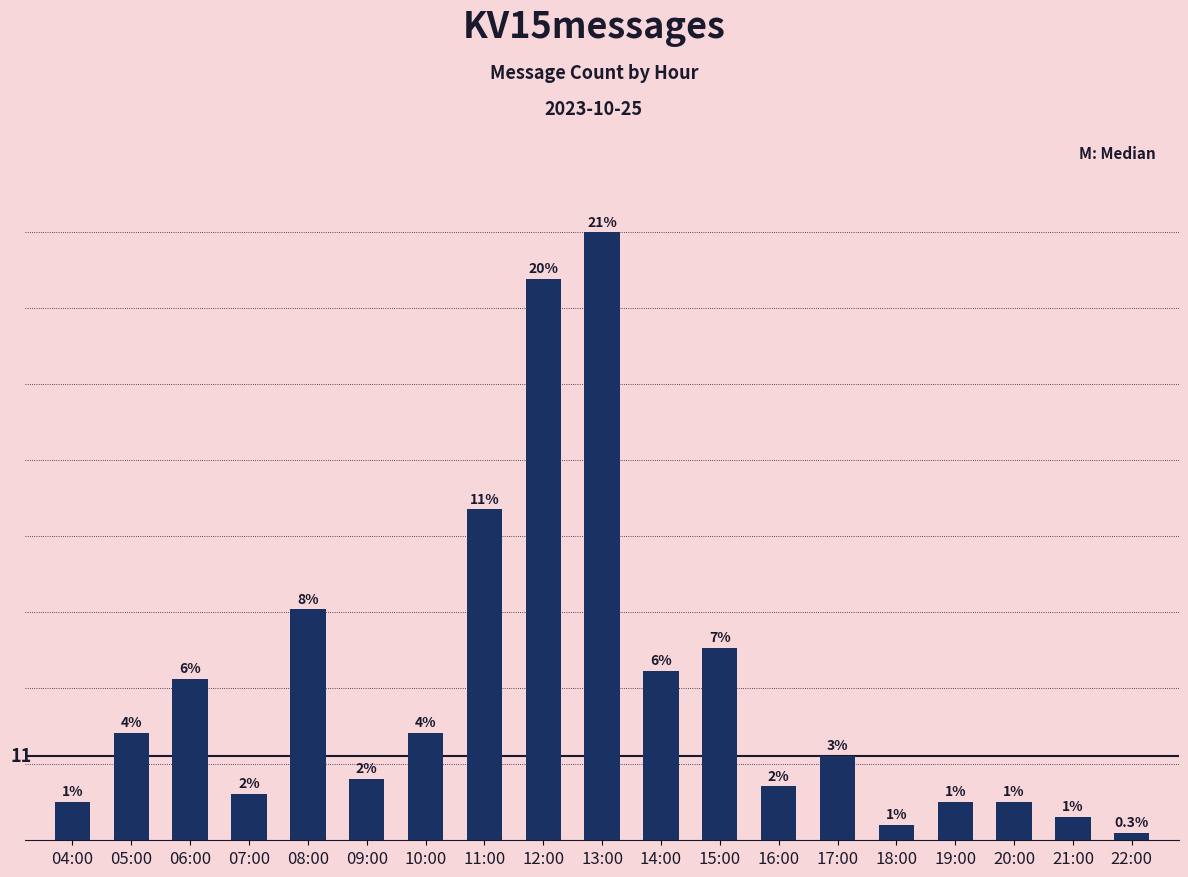

Where is the data nearest to the value 40?

11:00